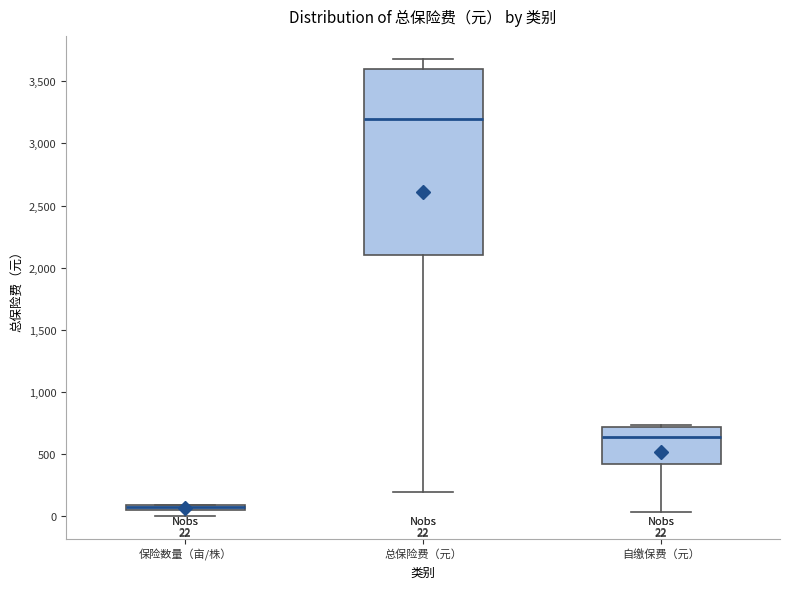

Comparing the boxes themselves (not the whiskers), which one is the tallest?

总保险费（元）